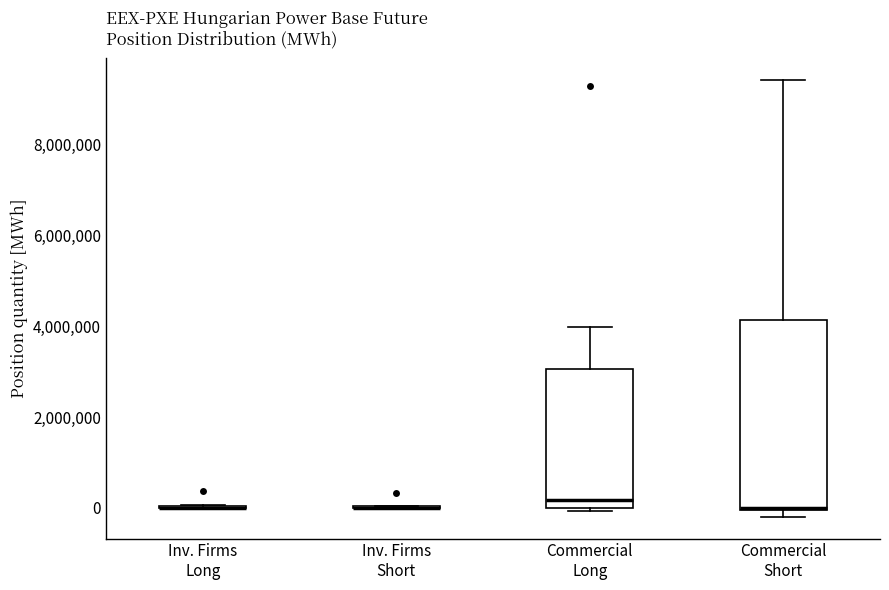

Where is the lower edge of the box for Commercial Long on the y-axis? The values are not printed on the chart, so give them approximately, as read against the axis.

0